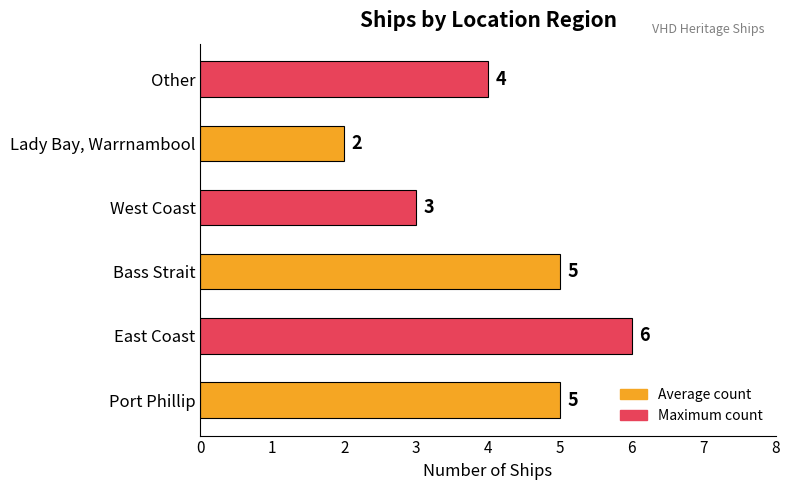

At which label is the value closest to 4?

Other